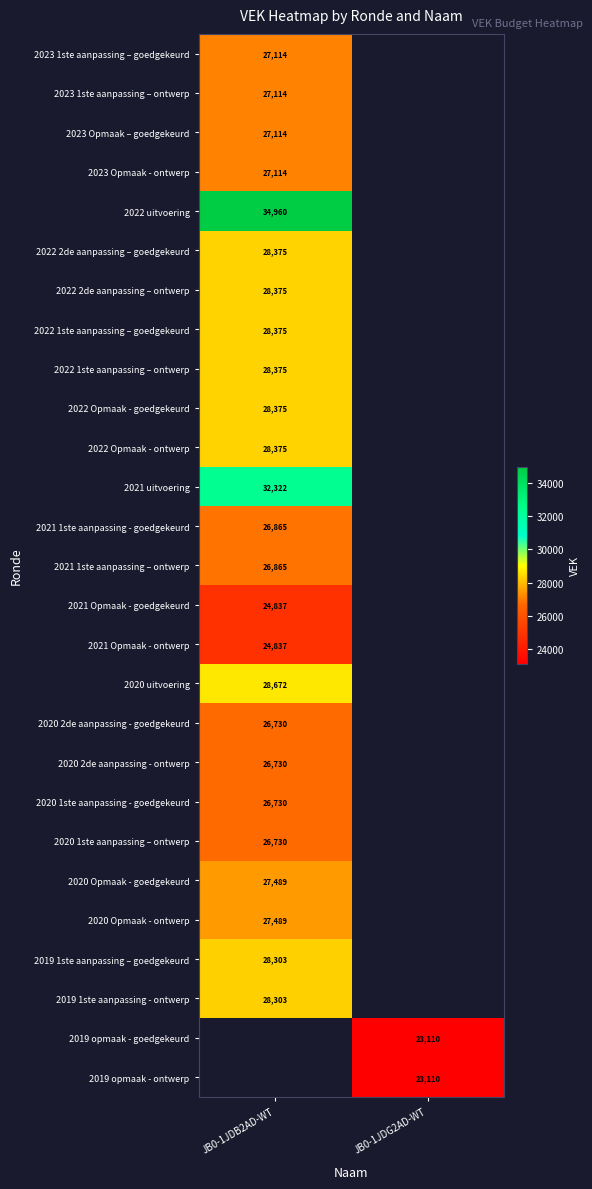

Is it true that 2020 uitvoering equals 16948.0 at JB0-1JDB2AD-WT?

False